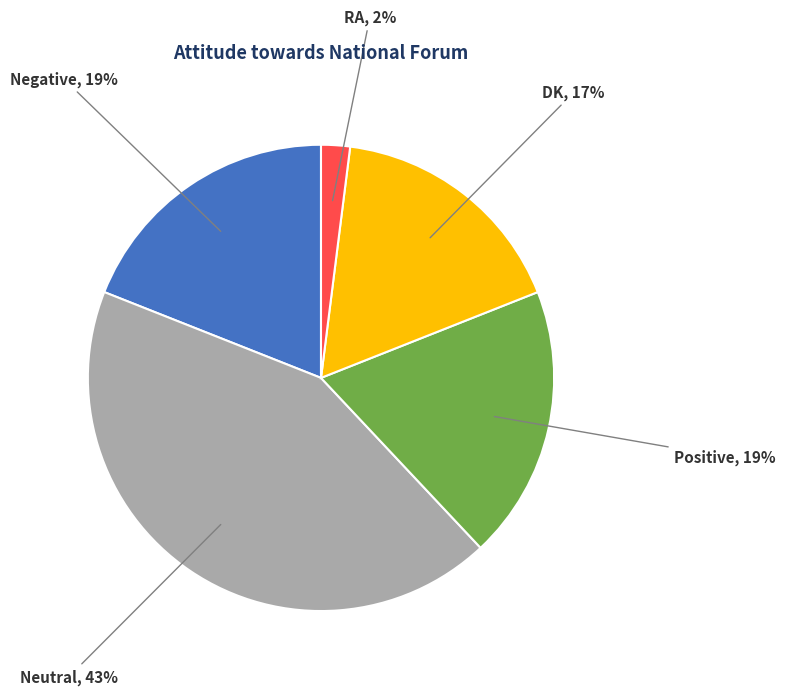

To the nearest percent, what percentage of the pie is Negative?

19%